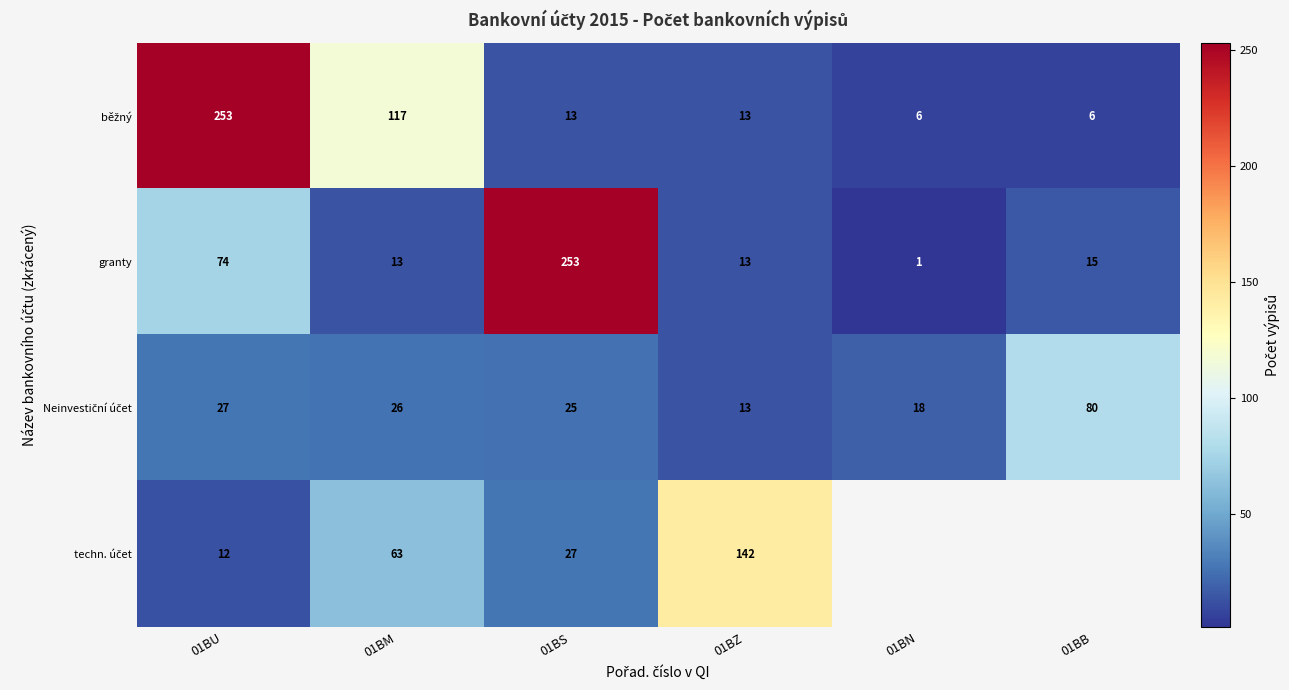

At how many categories does at least one series exceed 247?

2